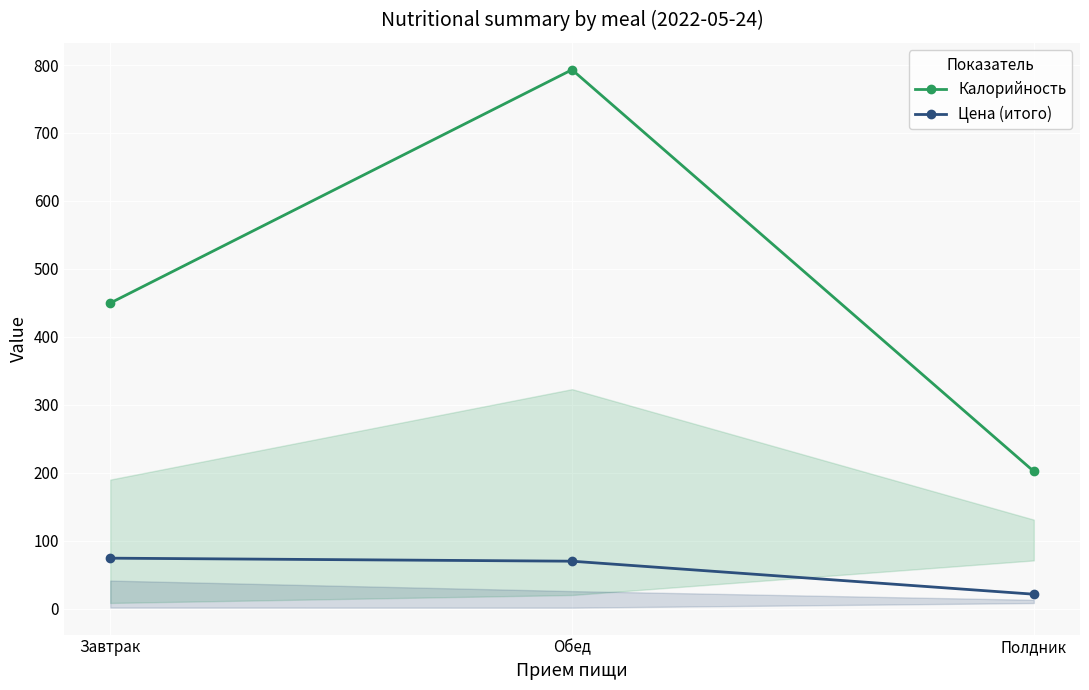

The value of Цена (итого) at Обед is 69.8. True or false?

True